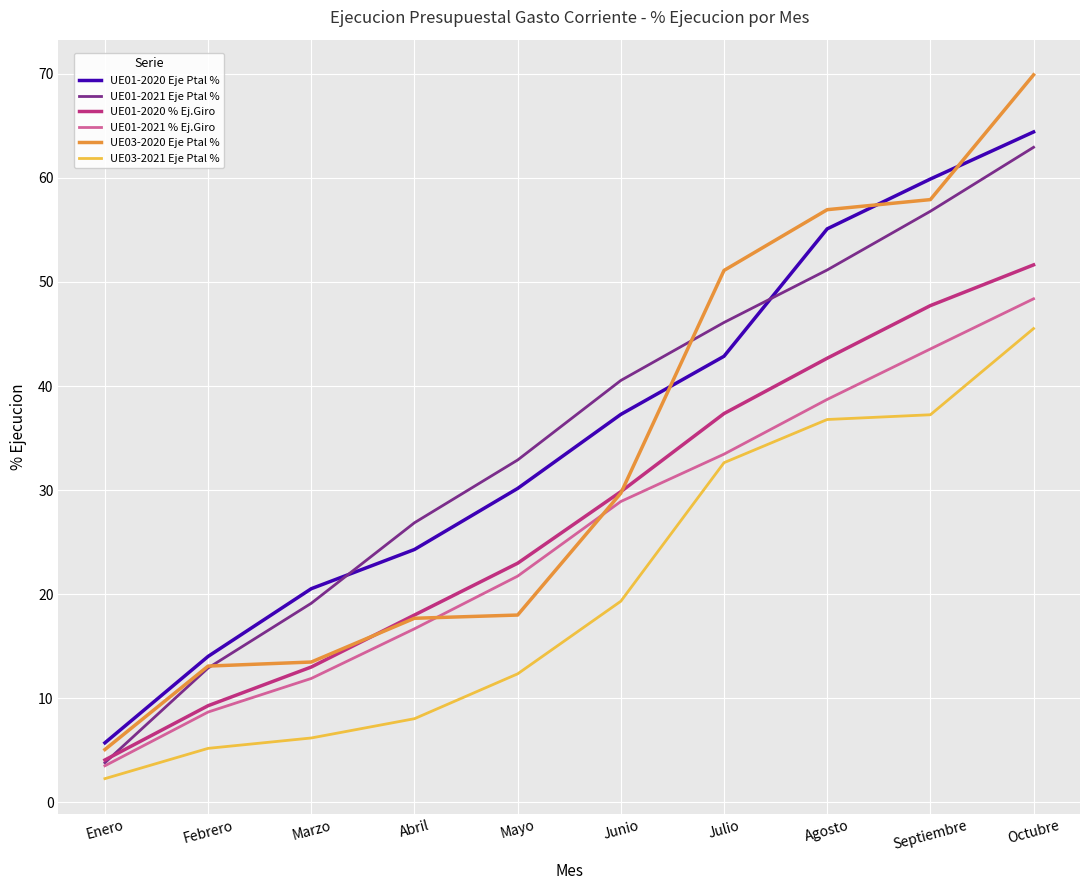

True or false: UE01-2020 % Ej.Giro has more than 1 points higher than both neighbors.

False